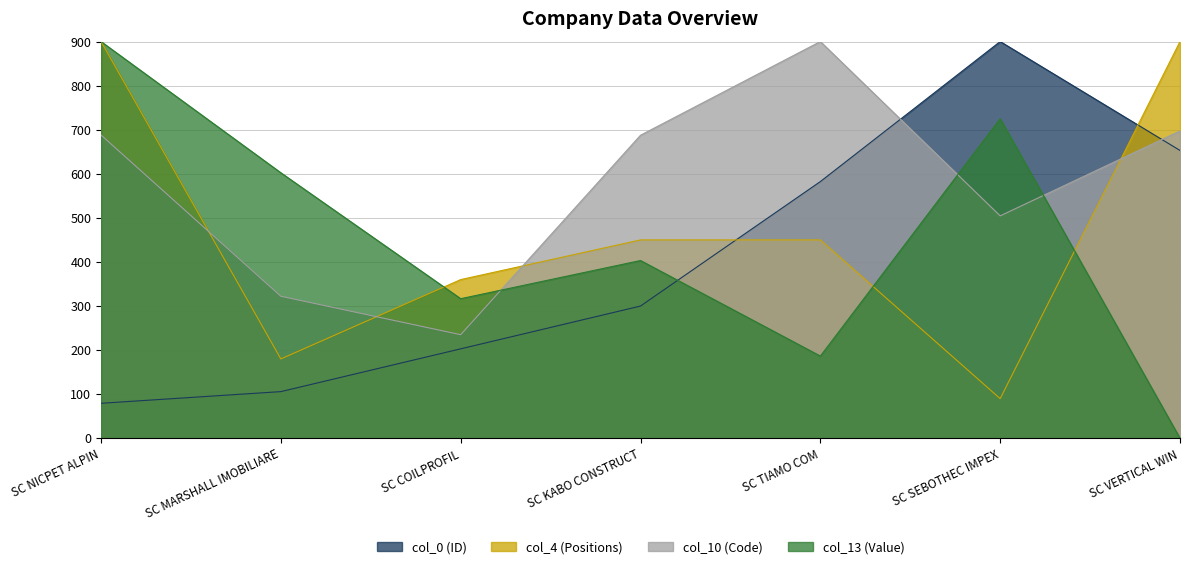

What is the total value across all series at SC TIAMO COM?

2118.9